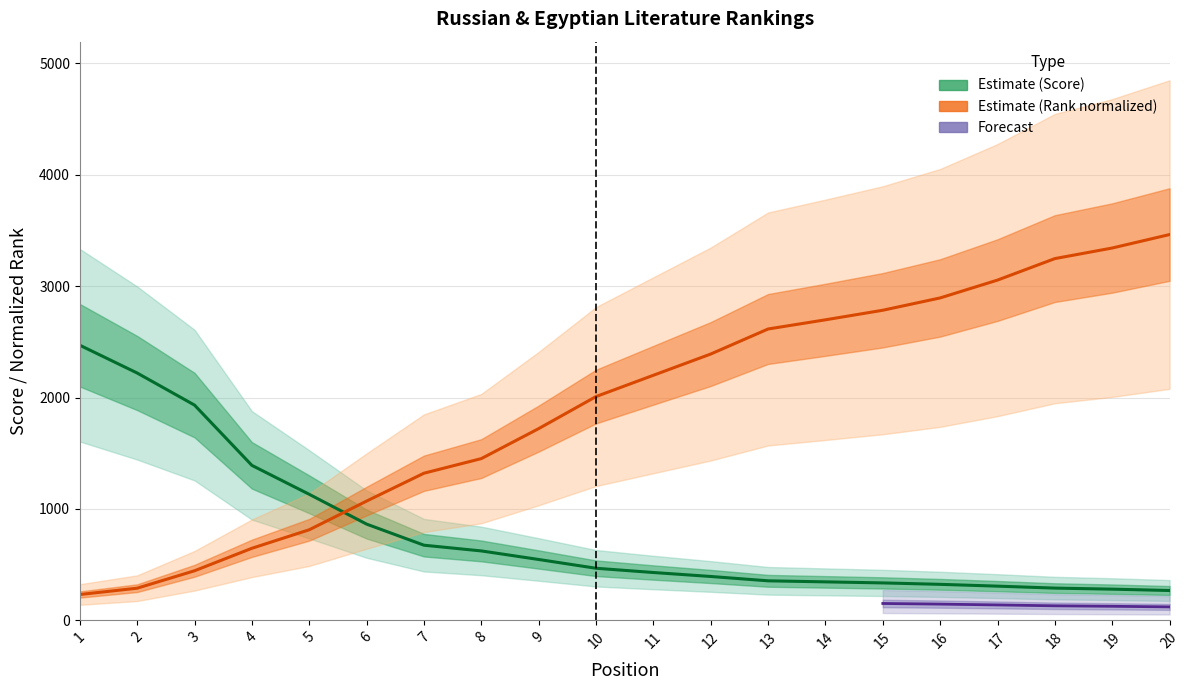

Where is the data nearest to the value 1847?

9